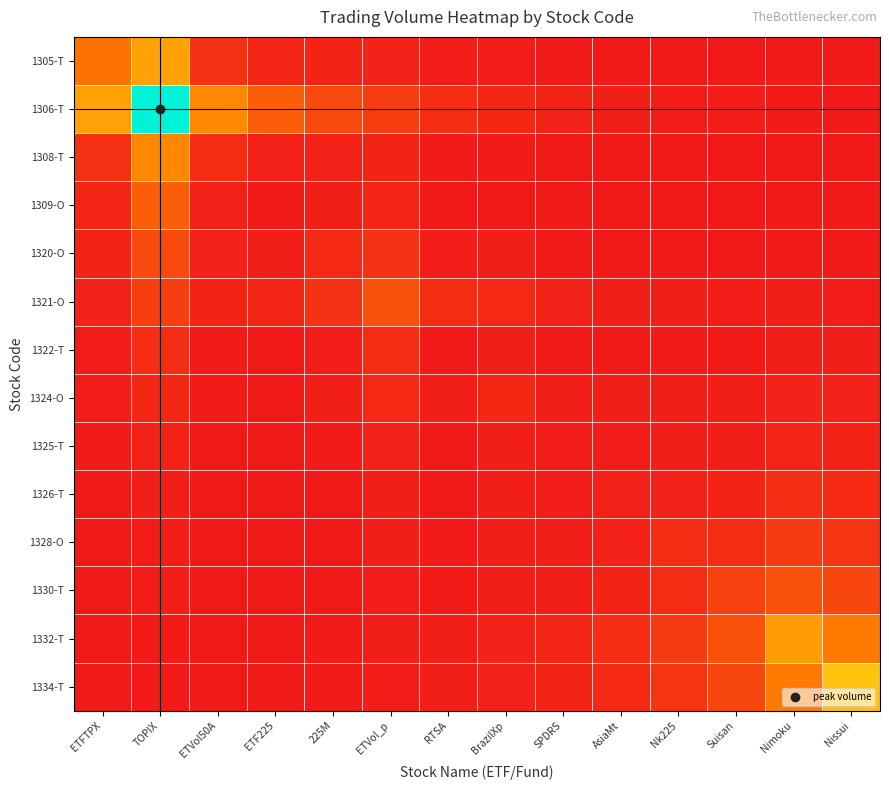

Rank the series by their maximum value, from lowest to highest.

1325-T, 1324-O, 1326-T, 1322-T, 1328-O, 1320-O, 1330-T, 1321-O, 1309-O, 1308-T, 1332-T, 1305-T, 1334-T, 1306-T